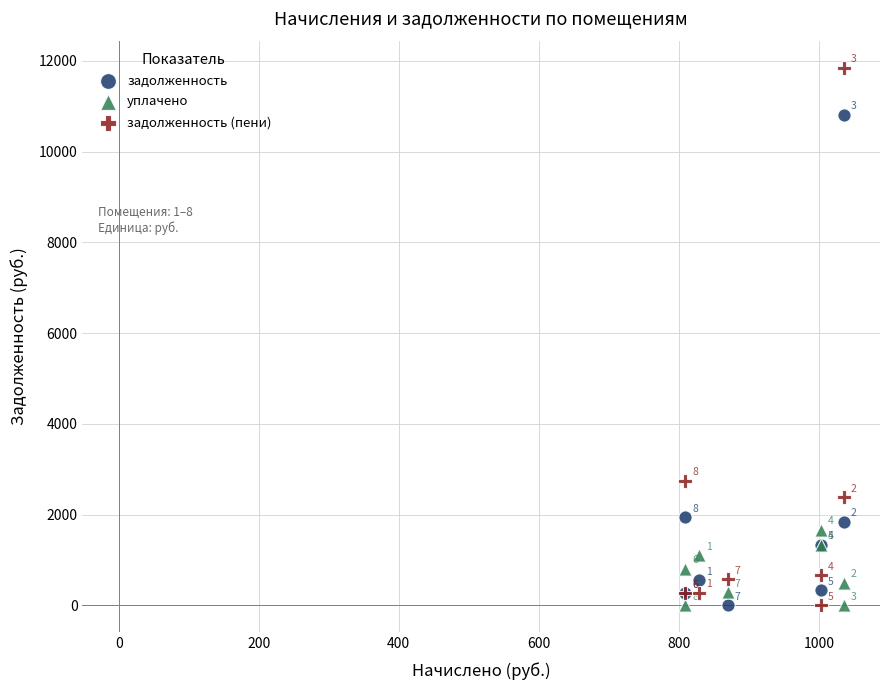

Which series reaches the maximum Y coordinate?

задолженность (пени)